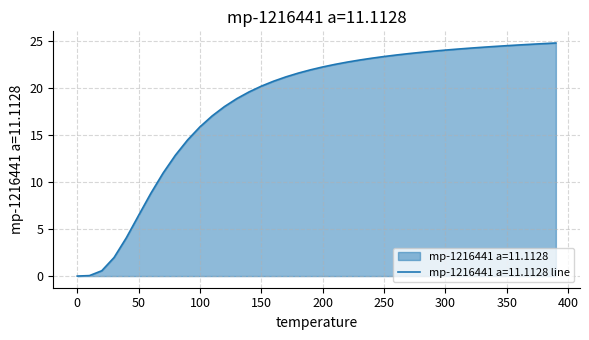

Reading left to right, what are all the values shown in this chart?

0.0=0.0	10.0=0.1	20.0=0.6	30.0=2.0	40.0=4.1	50.0=6.5	60.0=8.8	70.0=11.0	80.0=12.9	90.0=14.5	100.0=15.9	110.0=17.1	120.0=18.1	130.0=18.9	140.0=19.6	150.0=20.2	160.0=20.8	170.0=21.2	180.0=21.6	190.0=22.0	200.0=22.3	210.0=22.6	220.0=22.8	230.0=23.0	240.0=23.2	250.0=23.4	260.0=23.6	270.0=23.7	280.0=23.8	290.0=24.0	300.0=24.1	310.0=24.2	320.0=24.3	330.0=24.4	340.0=24.5	350.0=24.6	360.0=24.6	370.0=24.7	380.0=24.8	390.0=24.8